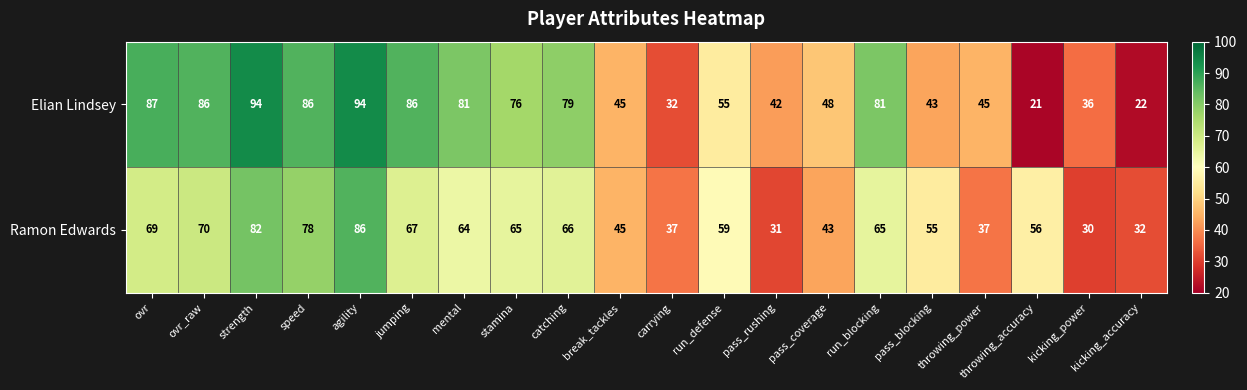

List the series in order of their peak value, lowest first.

Ramon Edwards, Elian Lindsey